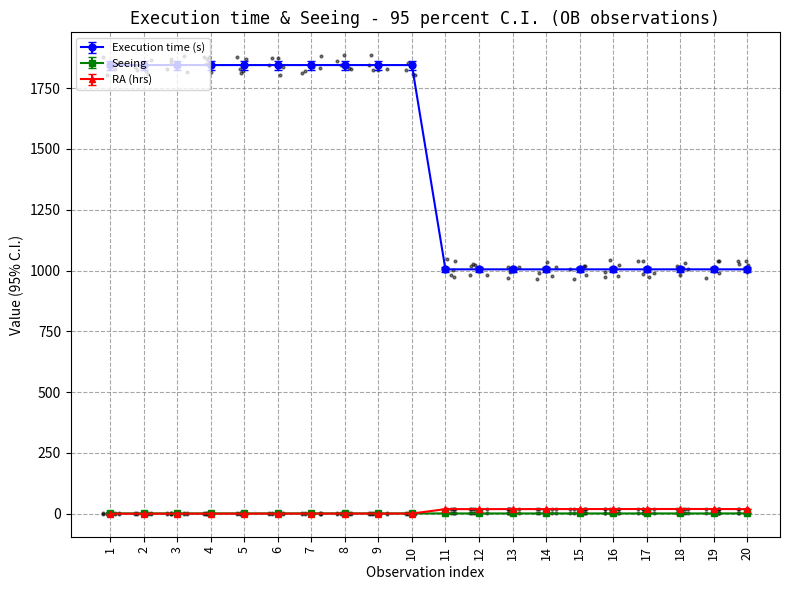

Is the value of Execution time (s) at 7 greater than the value of Seeing at 13?

Yes